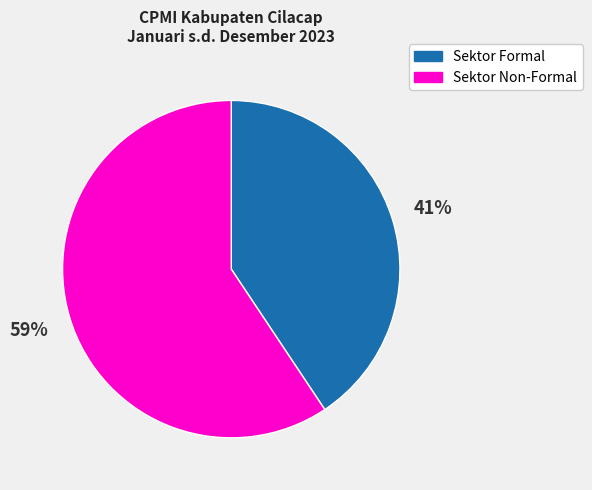

What is the ratio of the value at Sektor Formal to the value at Sektor Non-Formal?

0.7